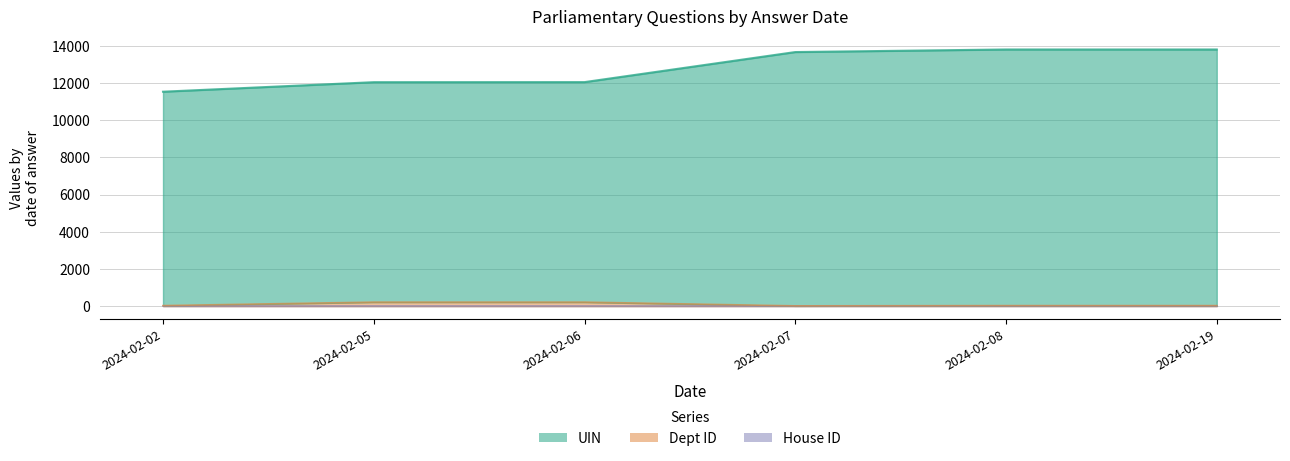

At which label is UIN closest to 12677?

2024-02-06